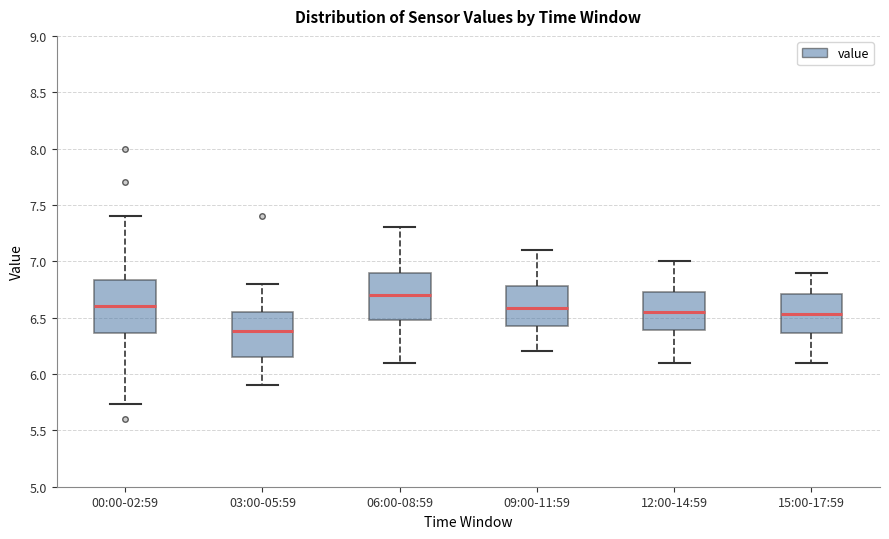

Reading left to right, read every box against the y-axis: the position of its median line, the range the box covers, and the ends of its whiskers. The values are not printed on the chart, so give them approximately, as read against the axis.

00:00-02:59: median 6.60, box 6.35 to 6.85, whiskers 5.75 to 7.40
03:00-05:59: median 6.40, box 6.15 to 6.55, whiskers 5.90 to 6.80
06:00-08:59: median 6.70, box 6.50 to 6.90, whiskers 6.10 to 7.30
09:00-11:59: median 6.60, box 6.40 to 6.80, whiskers 6.20 to 7.10
12:00-14:59: median 6.55, box 6.40 to 6.75, whiskers 6.10 to 7.00
15:00-17:59: median 6.55, box 6.35 to 6.70, whiskers 6.10 to 6.90